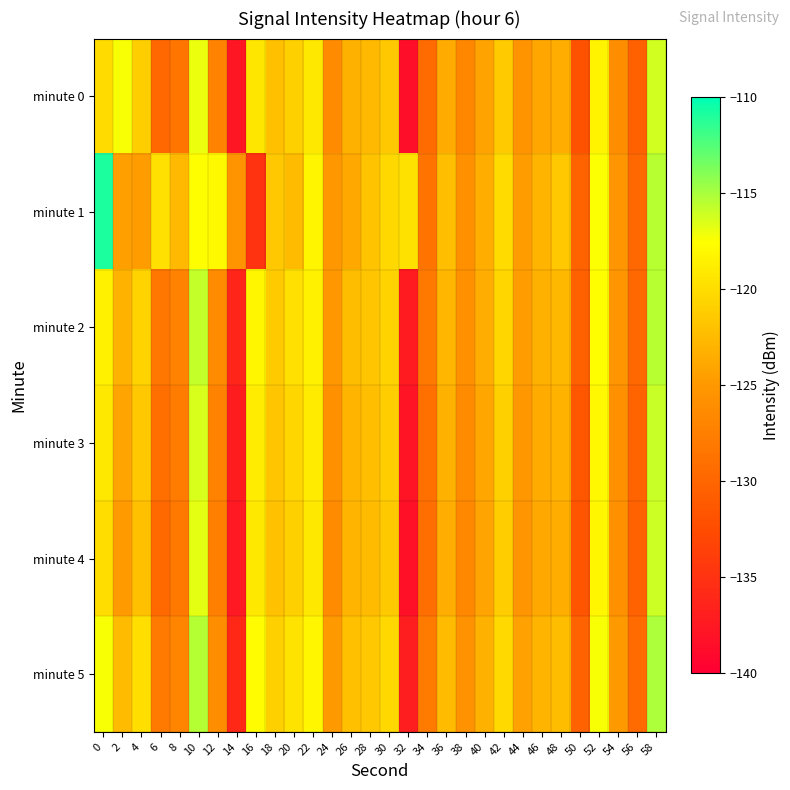

List the series in order of their peak value, highest first.

minute 1, minute 5, minute 2, minute 3, minute 4, minute 0